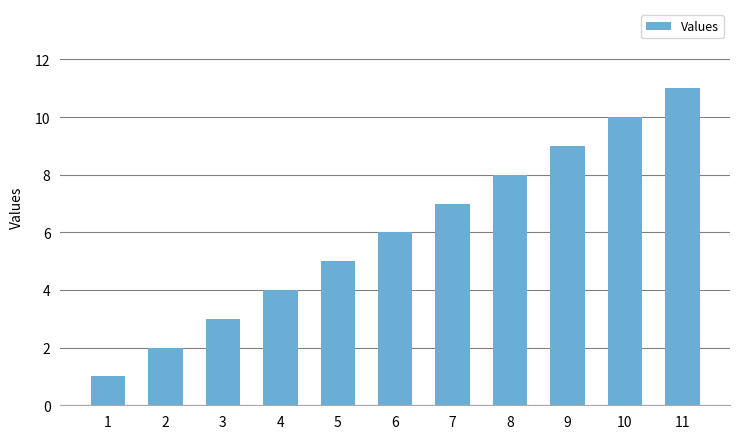

How many categories are shown in the chart?

11